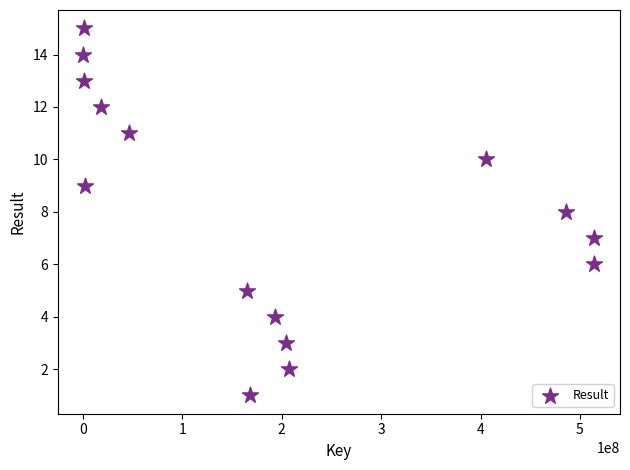

What is the range of Y values (max minus min)?

14